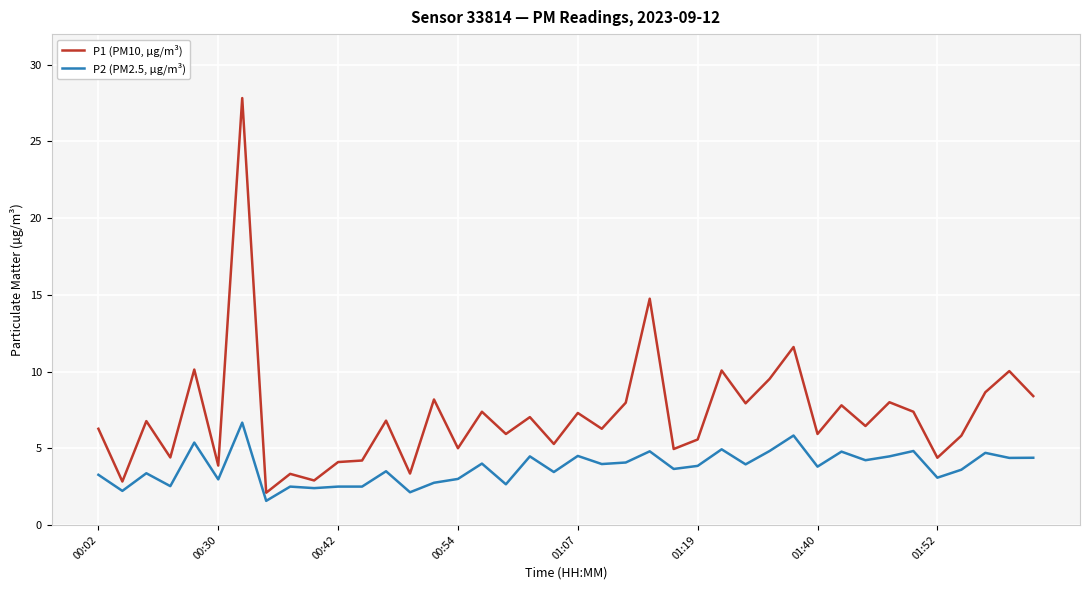

How many lines are shown in the chart?

2